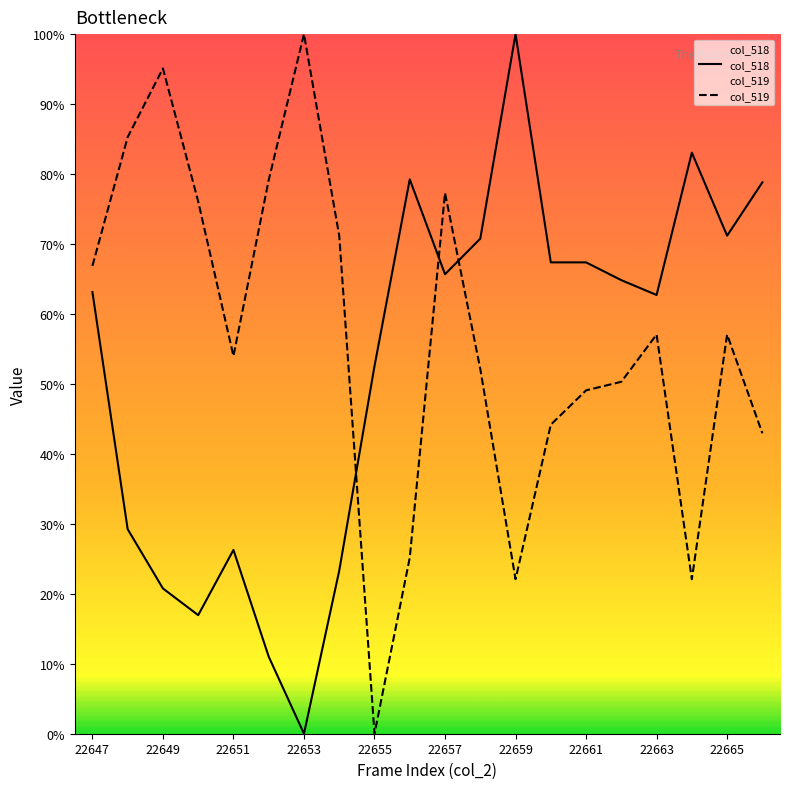

What is the value of the col_518 point at the 16th from the left?

64.8